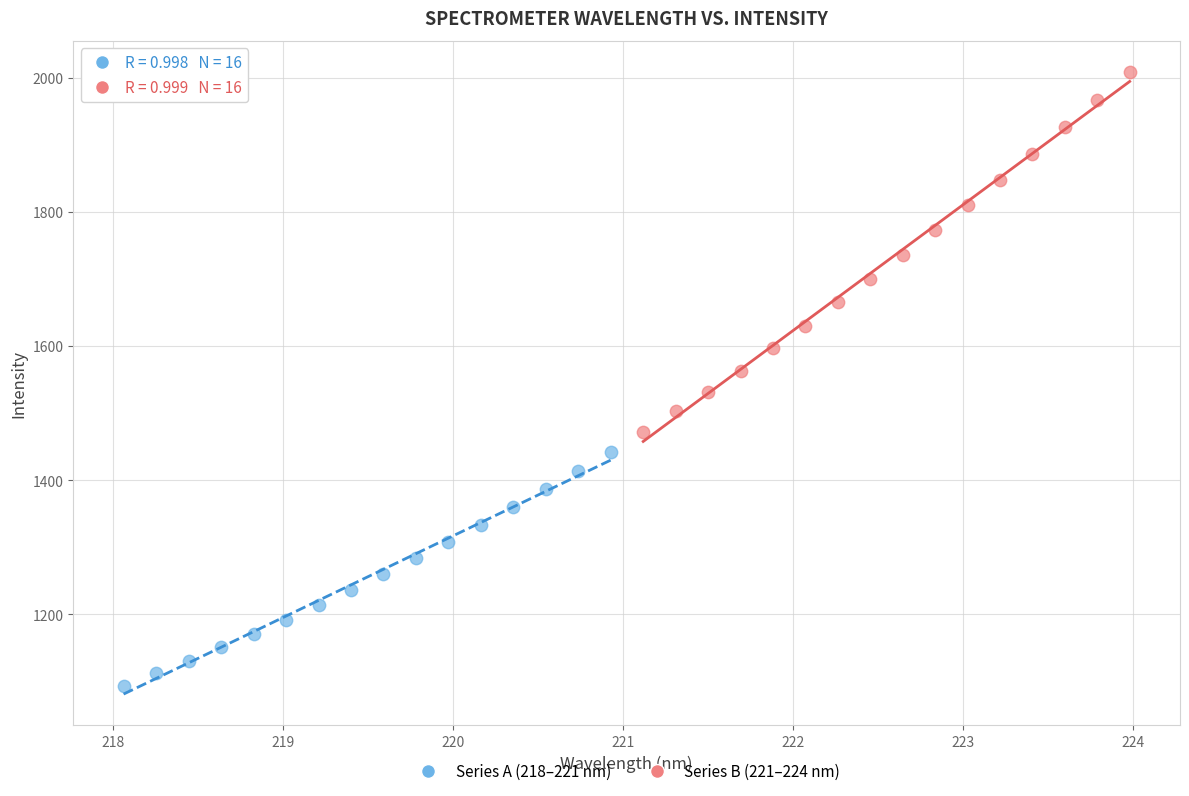

Which series reaches the maximum Y coordinate?

Series B (221–224 nm)